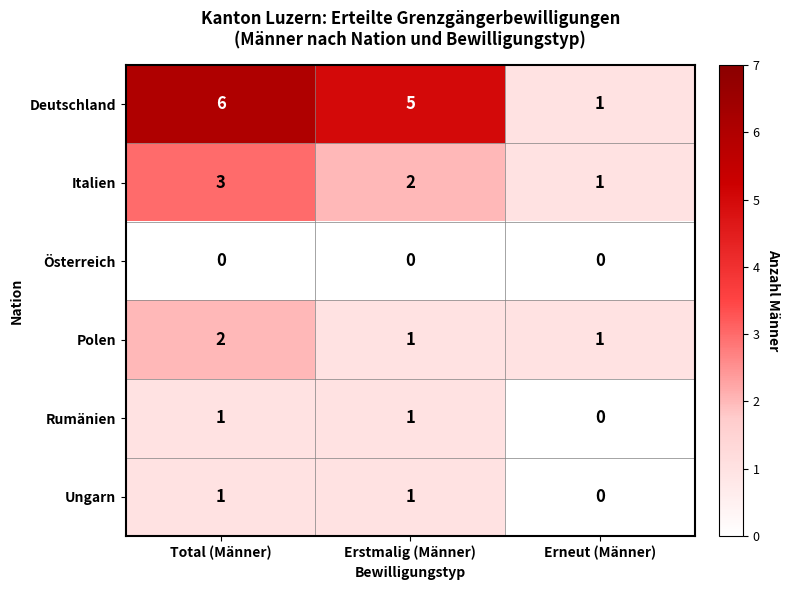

What is the difference between the highest and lowest values at Erstmalig (Männer)?

5